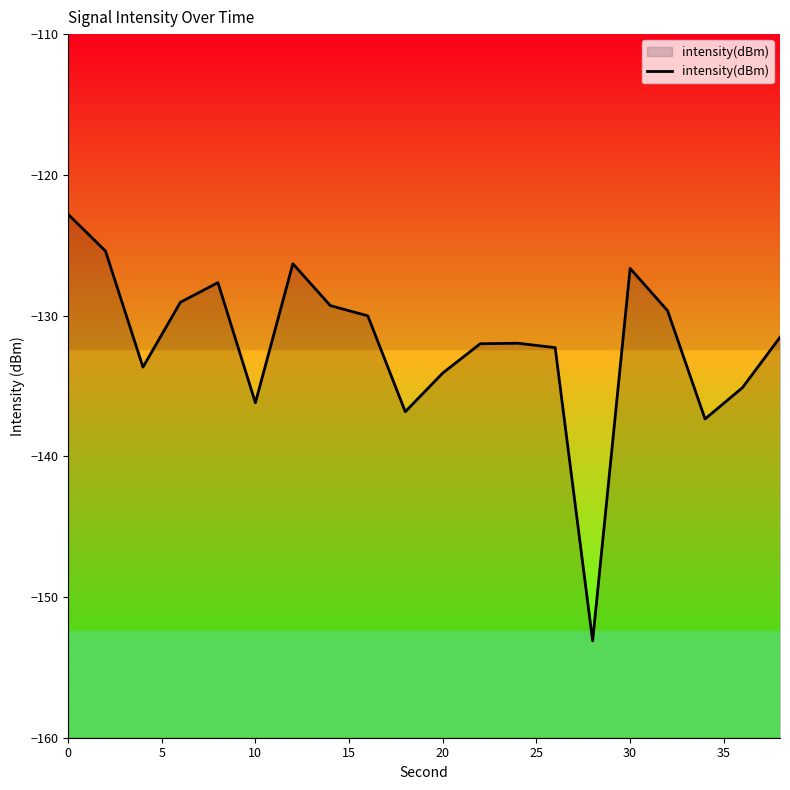

What is the smallest value displayed?

-153.1